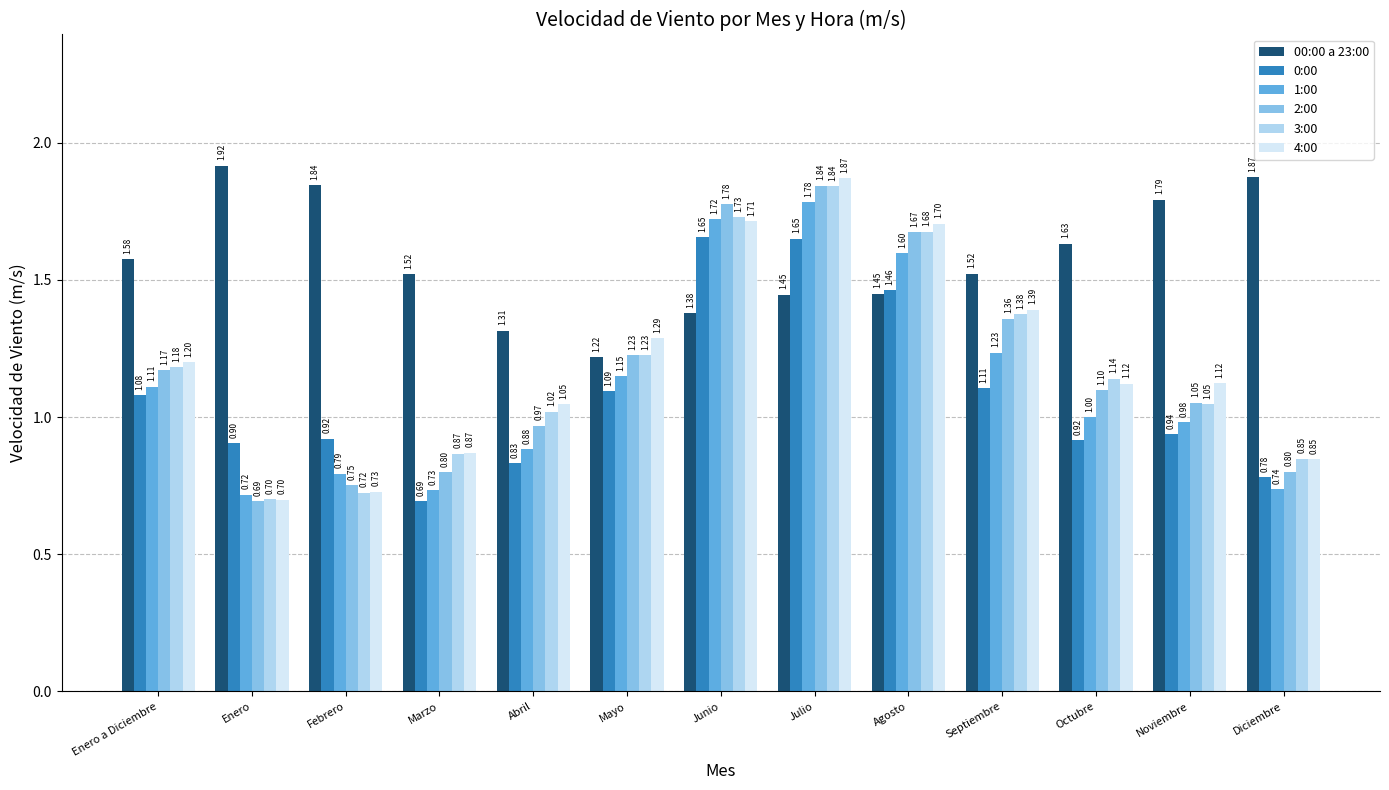

What is the average value of the 0:00 series?

1.1